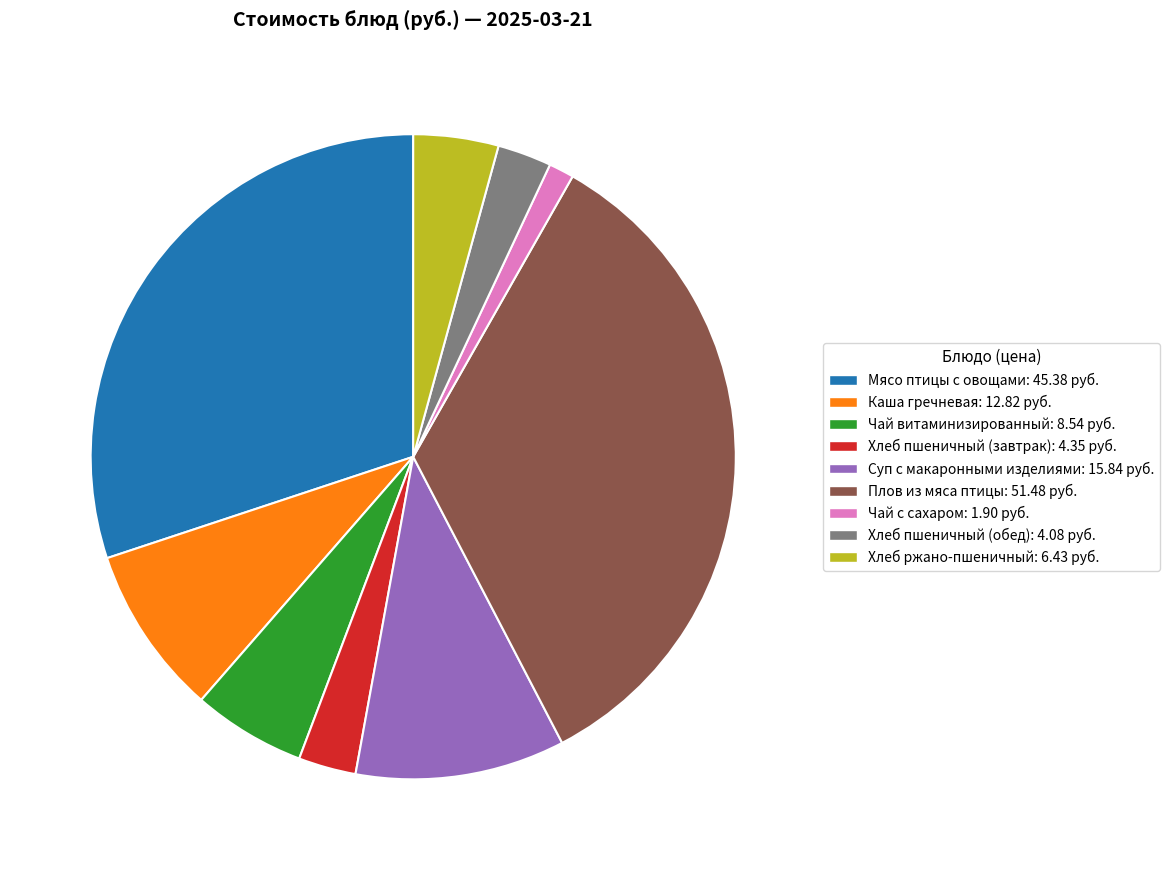

Does Плов из мяса птицы account for over 50% of the chart?

No